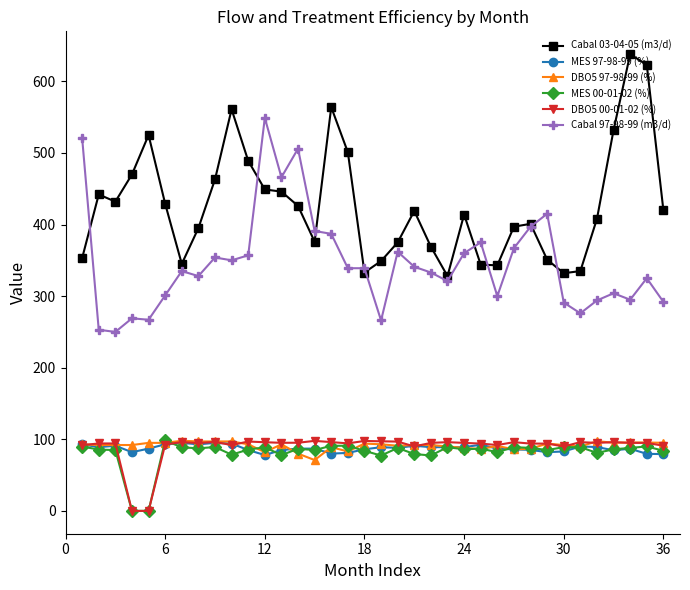

At how many categories does at least one series exceed 105?

36